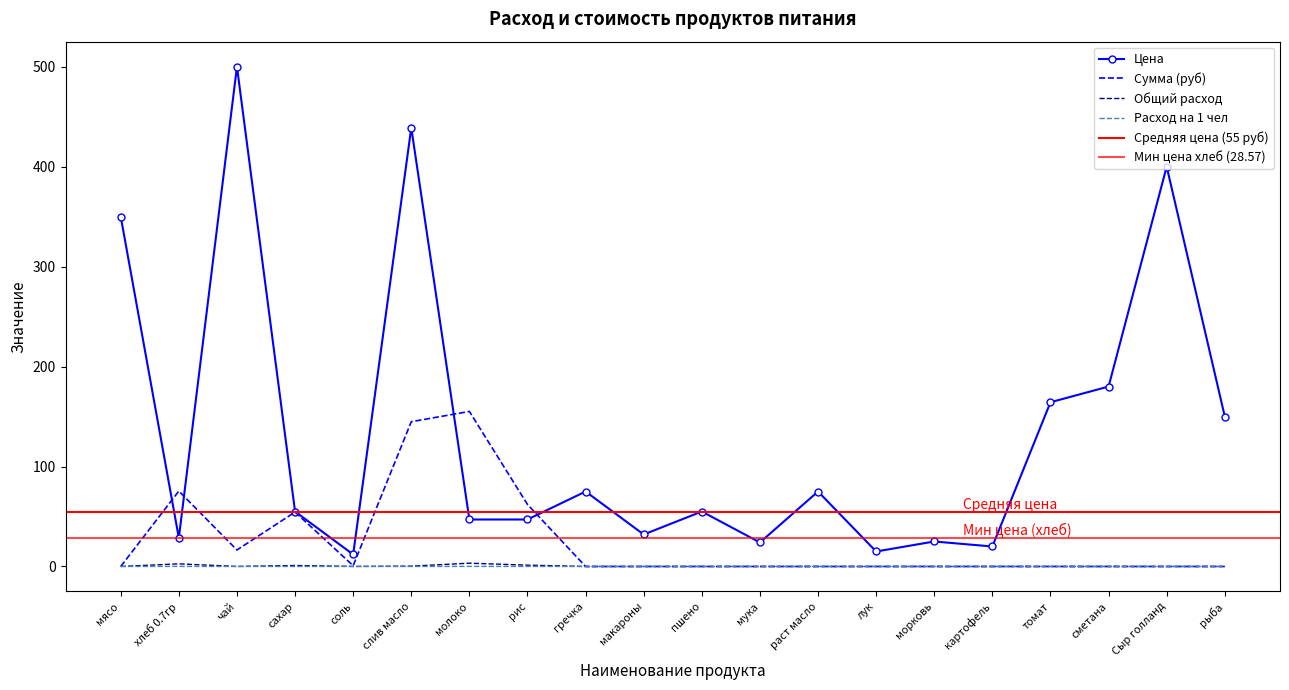

How many values in Сумма (руб) are above zero?

7